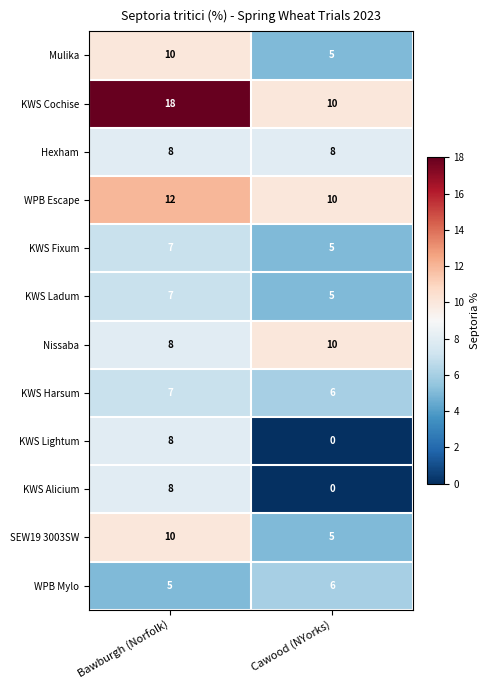

At how many categories does at least one series exceed 3?

2